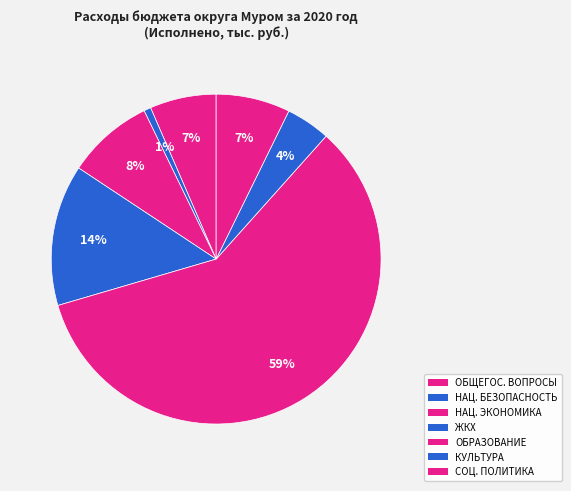

Count the number of slices in the pie.

7